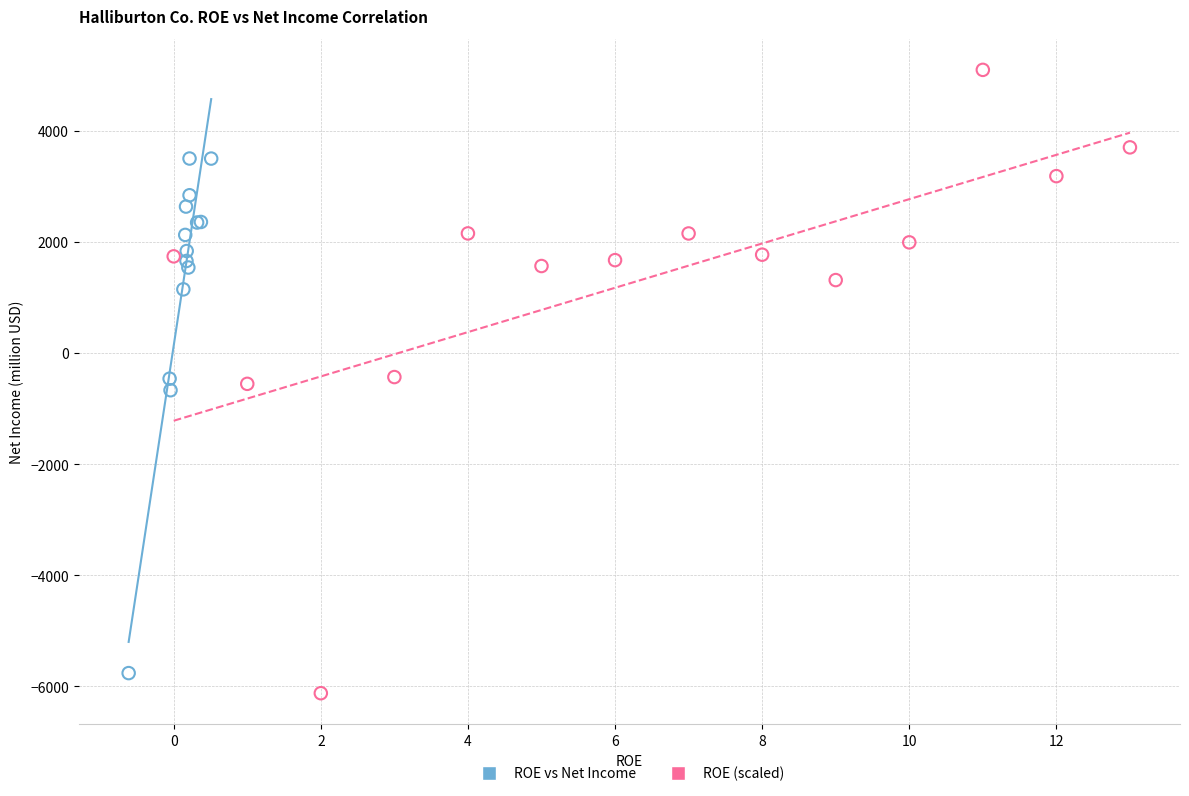

Which series has the widest spread of Y values?

ROE (scaled)